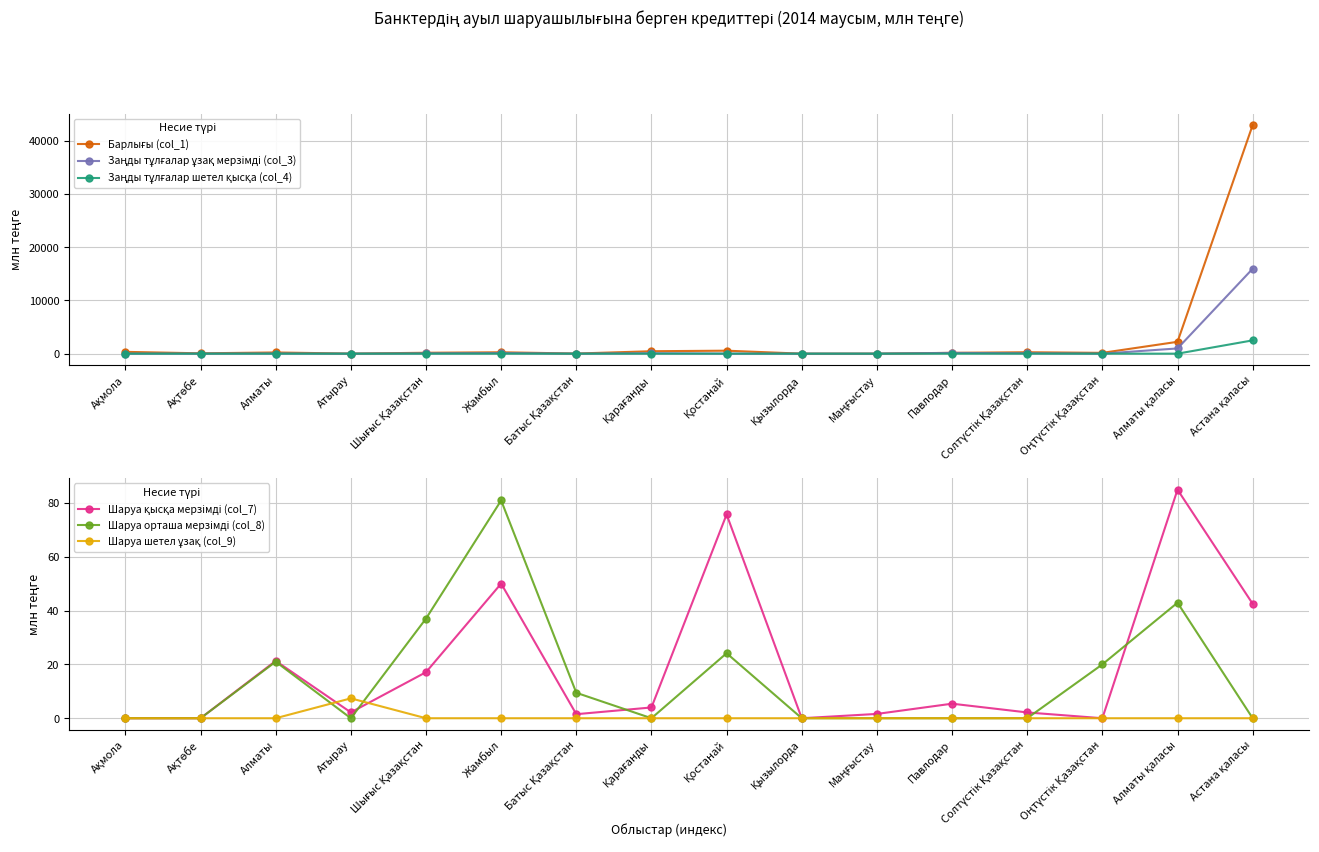

What is the difference between the maximum and second lowest values in the Заңды тұлғалар шетел қысқа (col_4) series?

2497.6